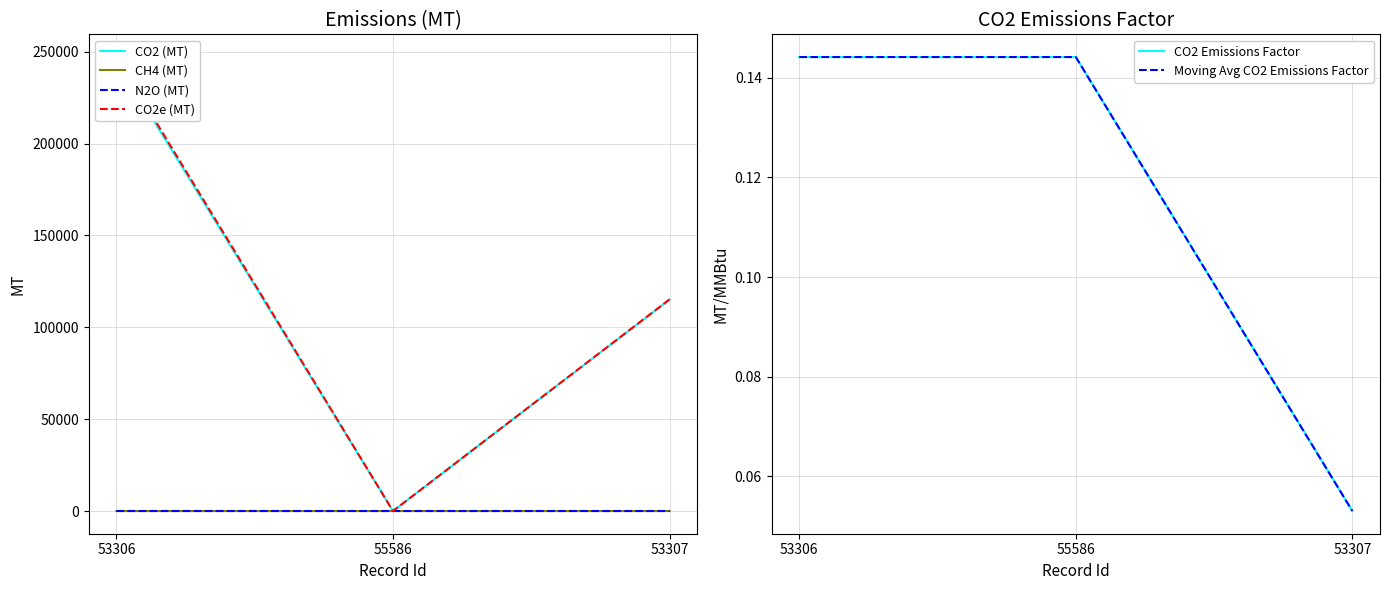

What is the sum of the CO2e (MT) values at 53307 and 53306?

362327.1